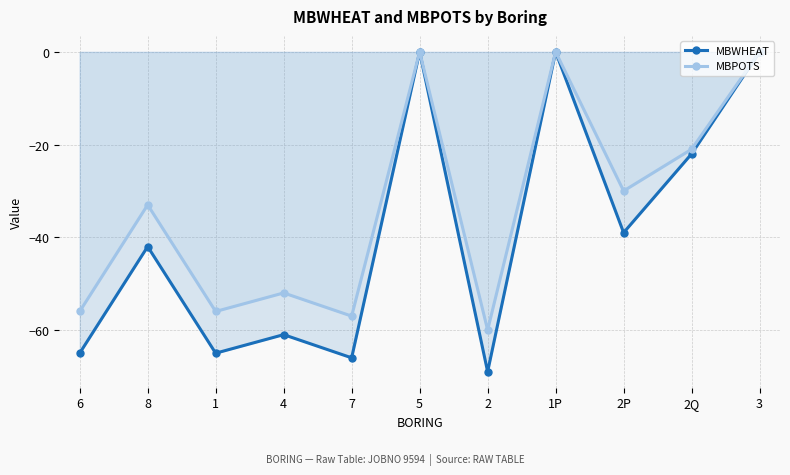

True or false: MBPOTS has a value of -32 at 2Q.

False